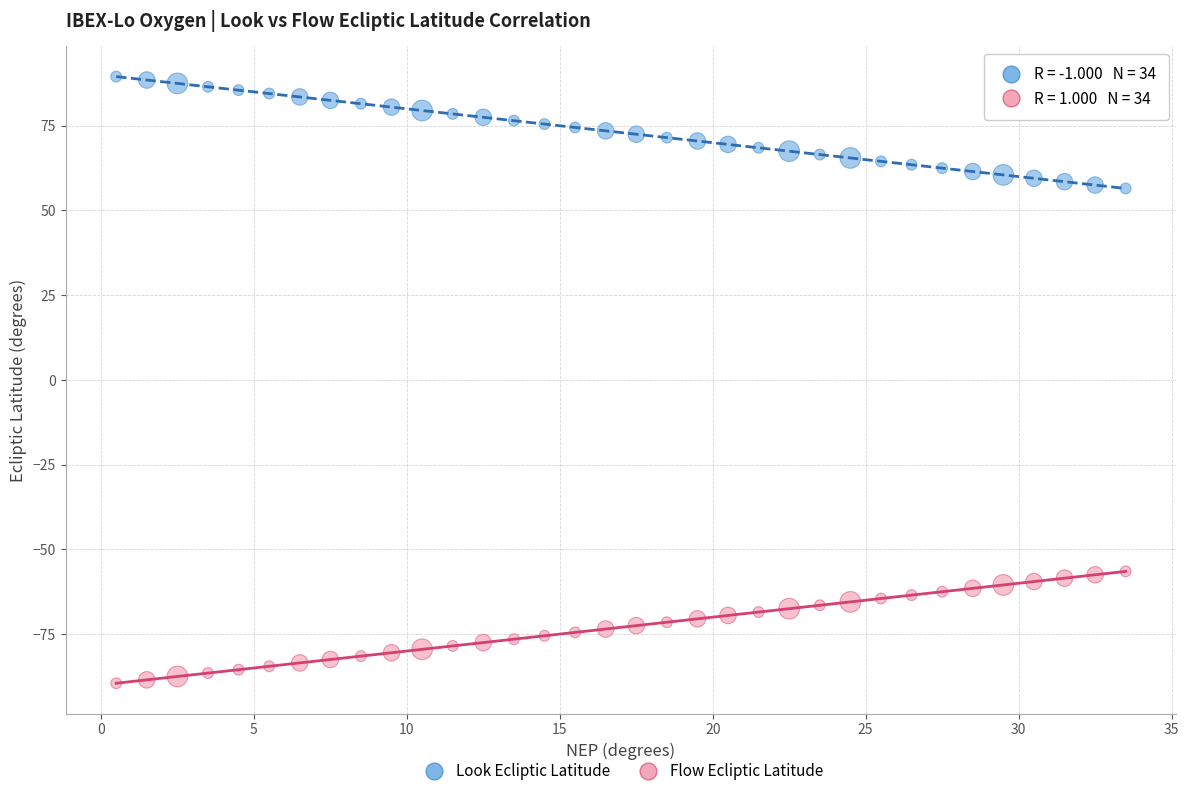

Which series reaches the minimum Y coordinate?

Flow Ecliptic Latitude